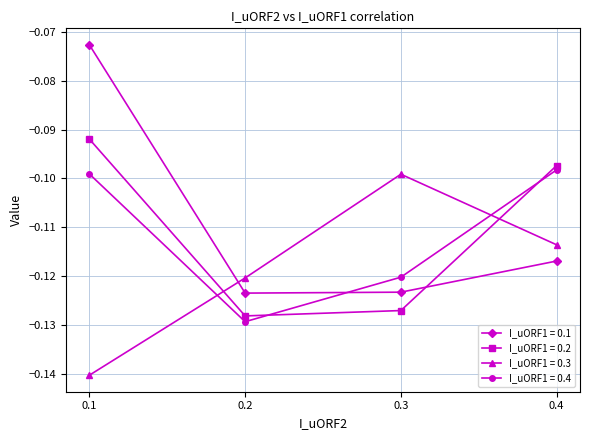

What is the total value across all series at 0.1?

-0.4